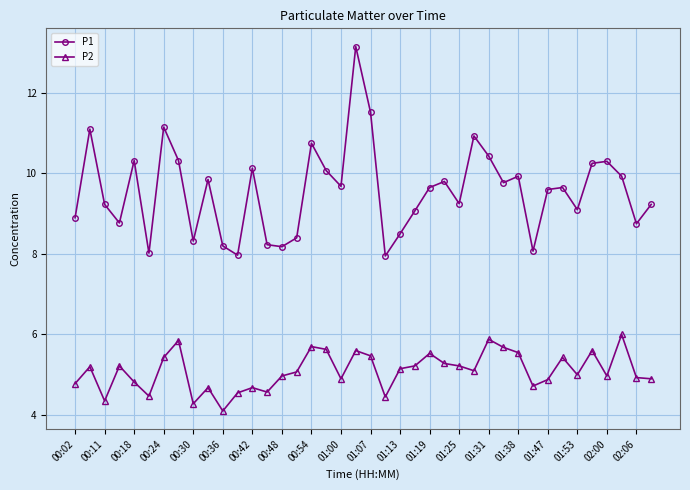

What is the difference between the second highest and second lowest values in the P2 series?

1.6